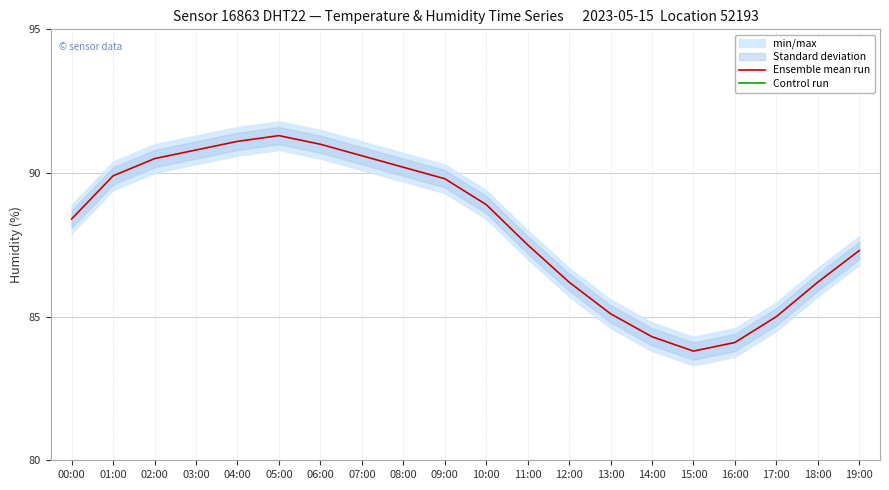

What is the label of the 8th point from the left?

07:00